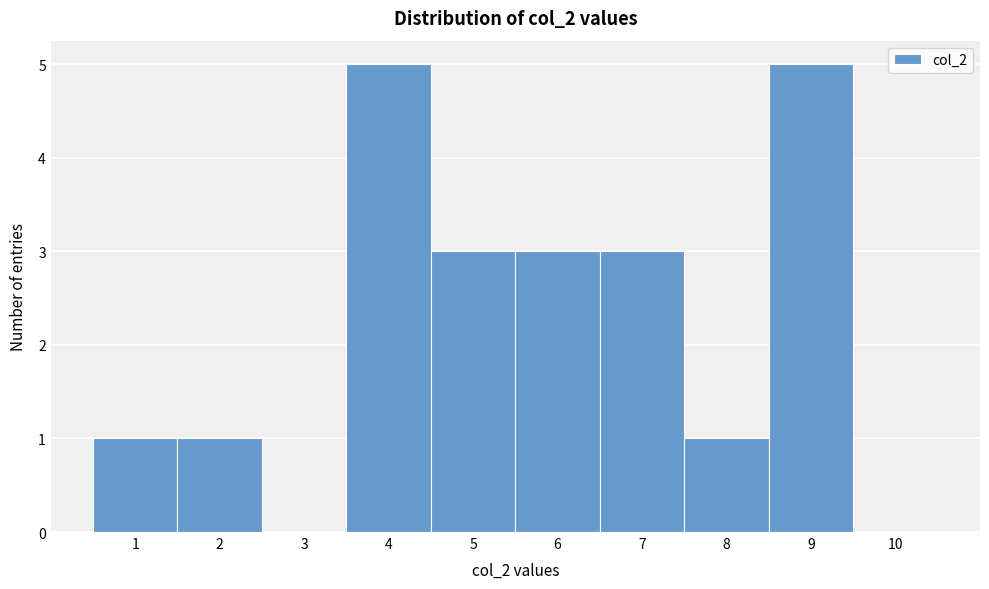

Reading left to right, transcribe this chart: for each bar, give the range it covers on the x-axis and its height. The values are not printed on the chart, so give them approximately, as read against the axis.

0.5 to 1.5: 1
1.5 to 2.5: 1
2.5 to 3.5: 0
3.5 to 4.5: 5
4.5 to 5.5: 3
5.5 to 6.5: 3
6.5 to 7.5: 3
7.5 to 8.5: 1
8.5 to 9.5: 5
9.5 to 10.5: 0